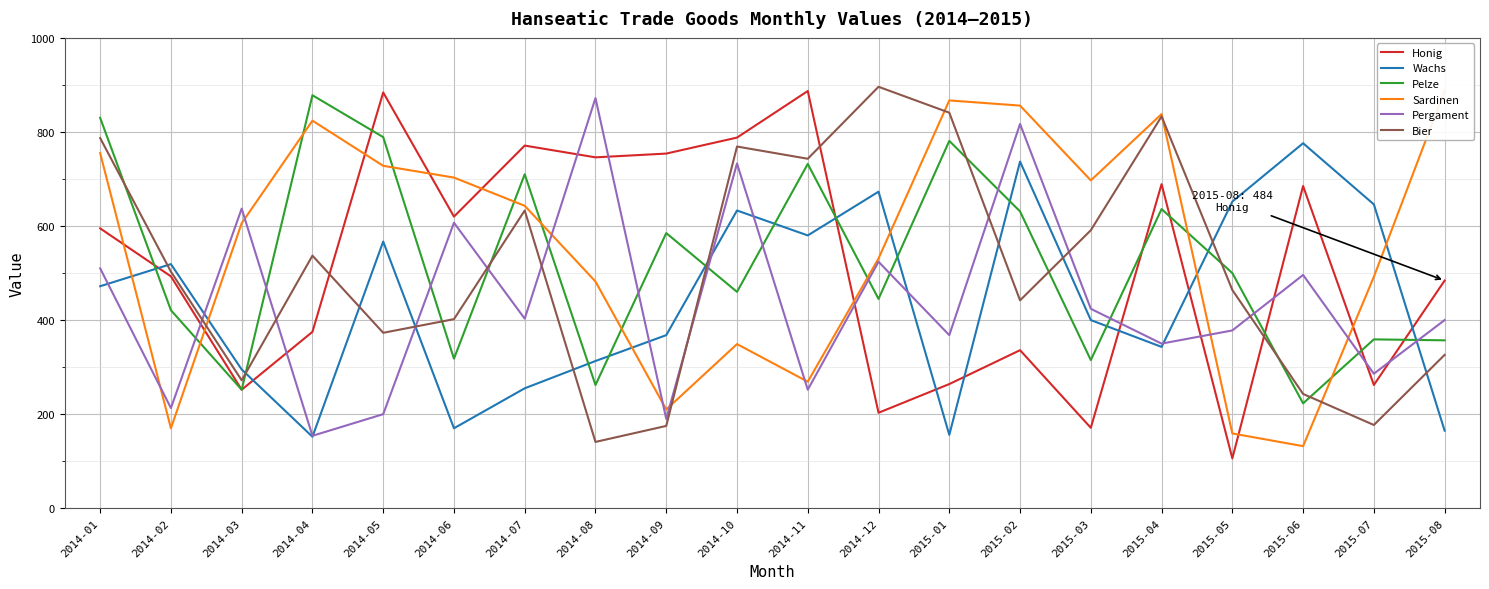

How many values in the Pelze series exceed 500?

9